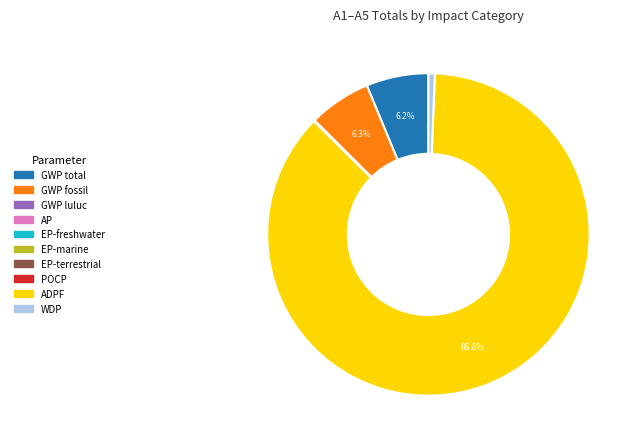

Is there a majority slice in this chart?

Yes